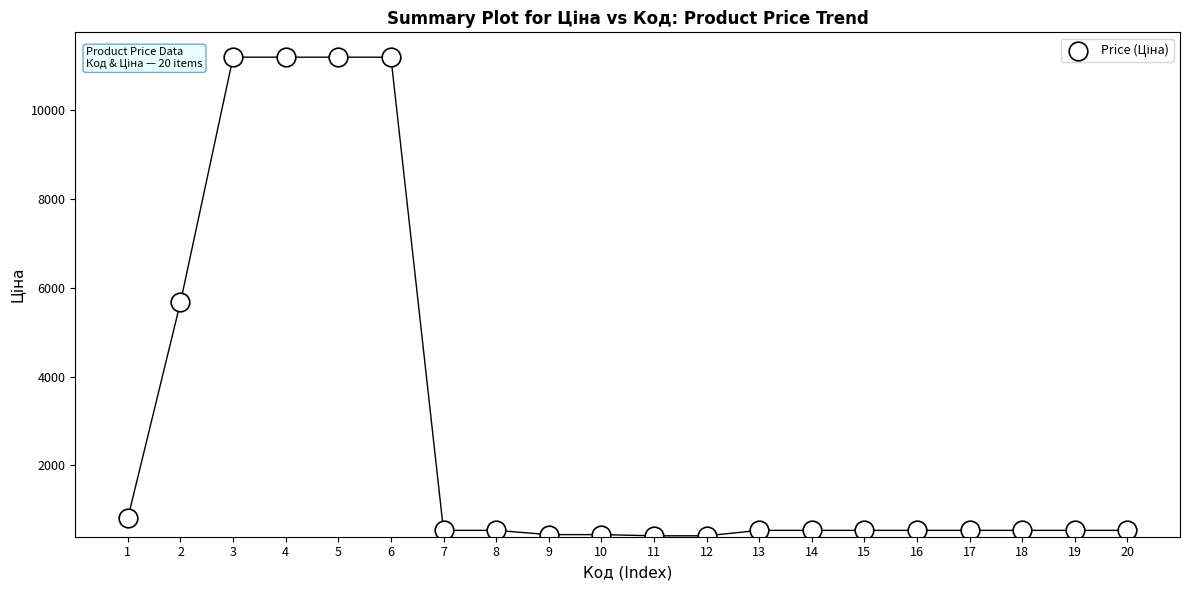

What Y value in the scatter plot is closest to 5802?

5673.8